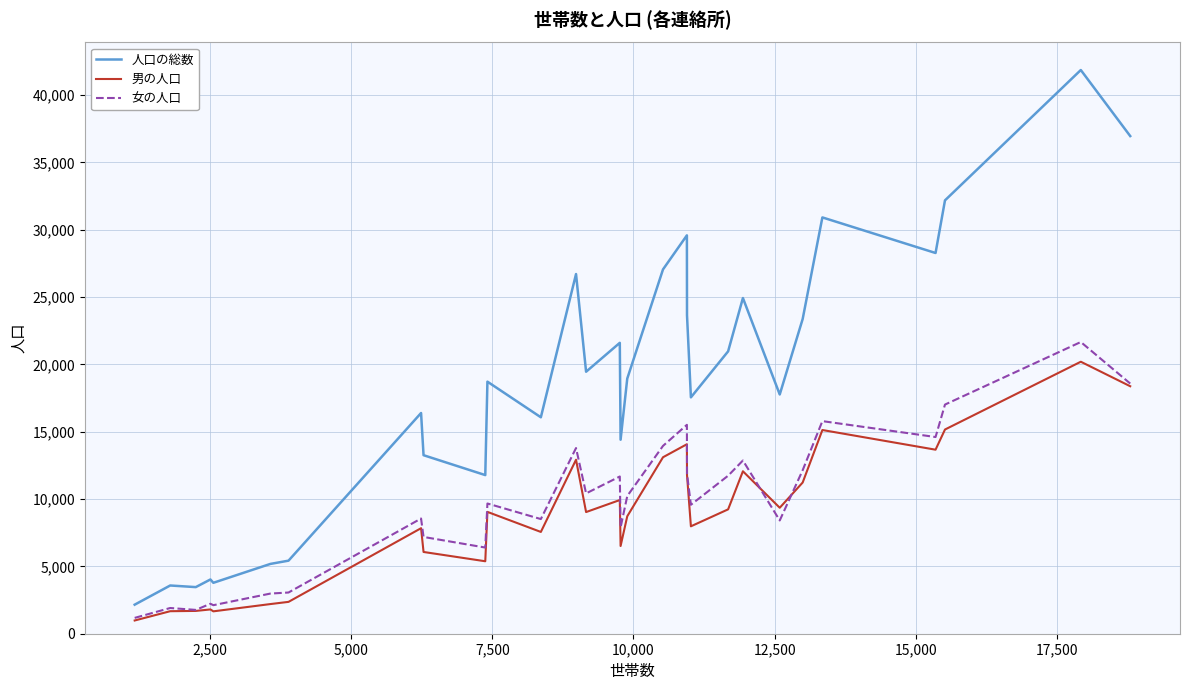

True or false: 人口の総数 and 男の人口 cross at least once.

False